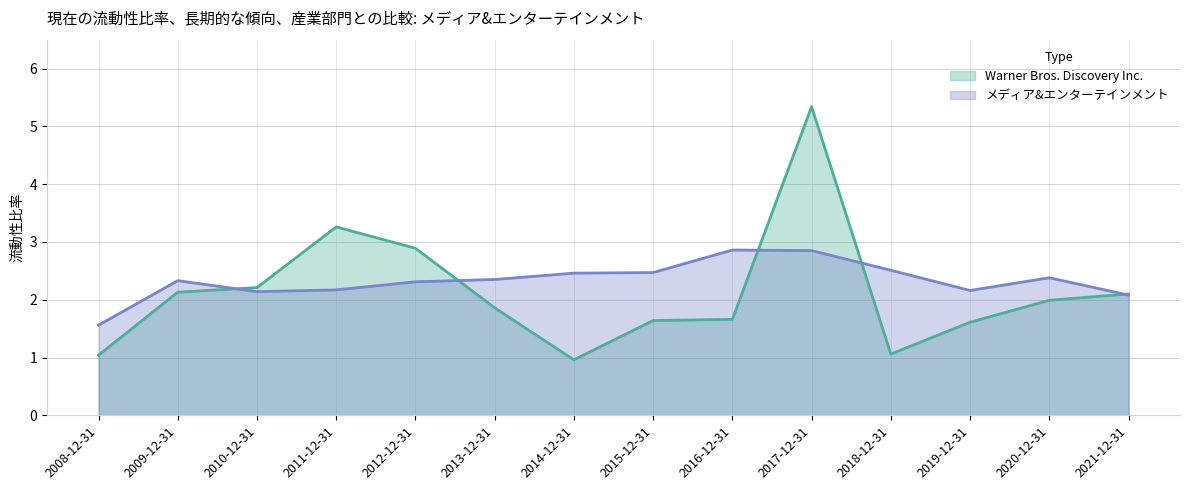

Where is the first local maximum for メディア&エンターテインメント?

2009-12-31